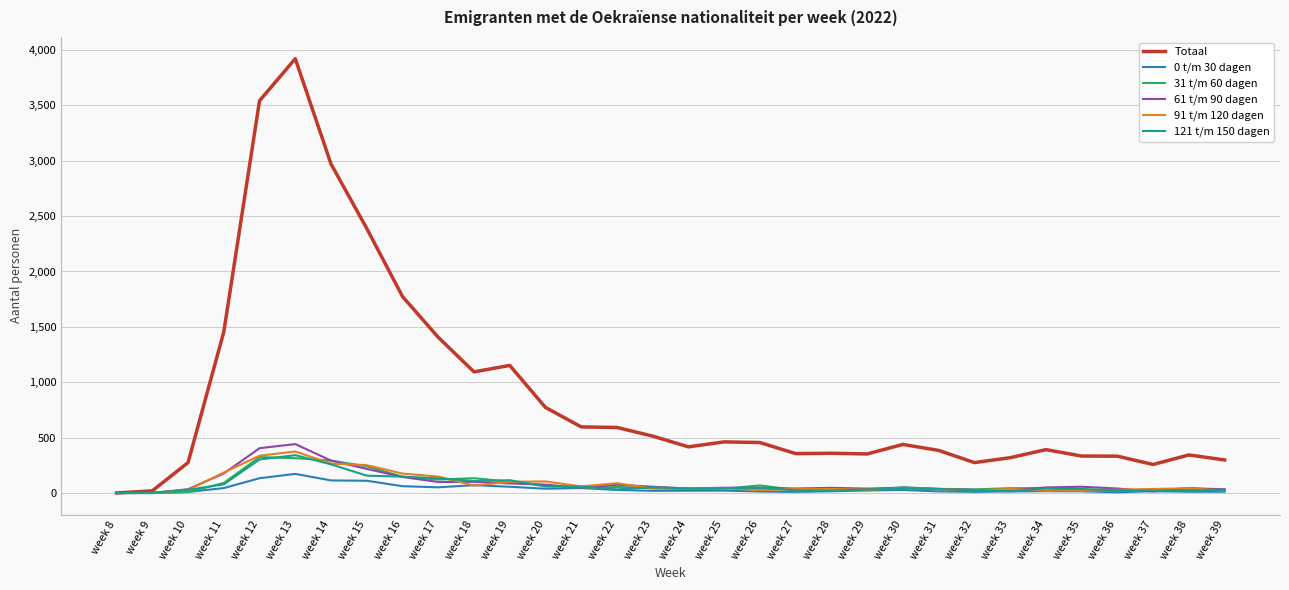

At which category does the chart reach its peak across all series?

week 13